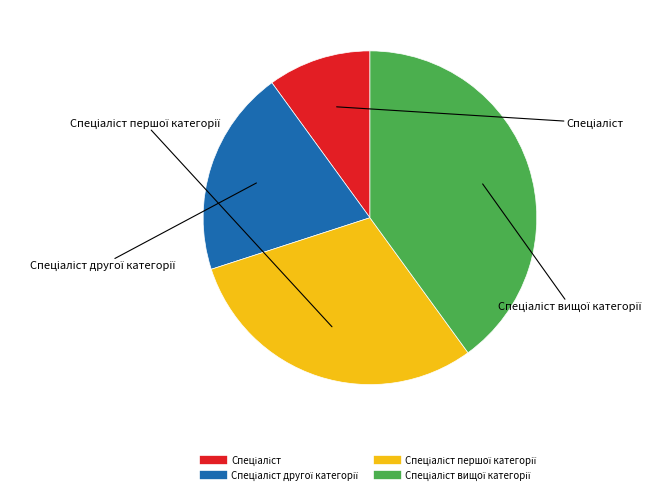

Count the number of slices in the pie.

4